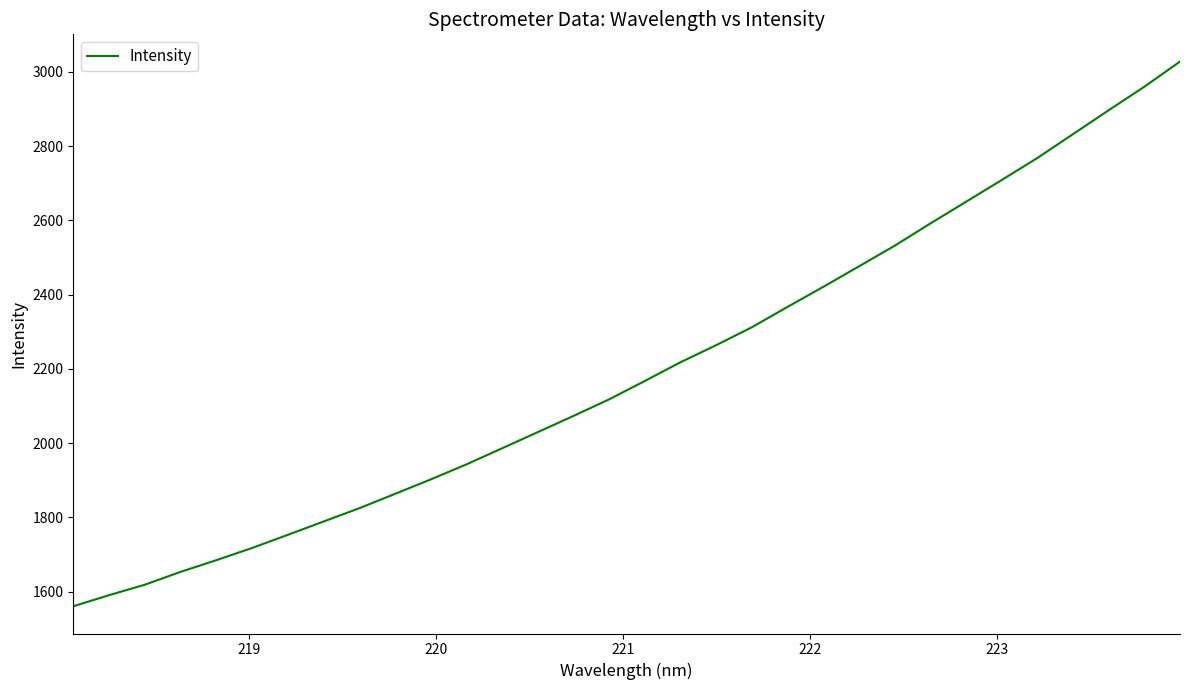

What is the smallest value displayed?

1560.3